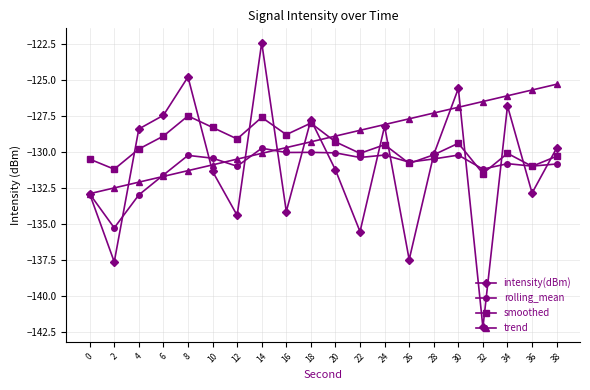

Which series changed the most between 18 and 26?

intensity(dBm)